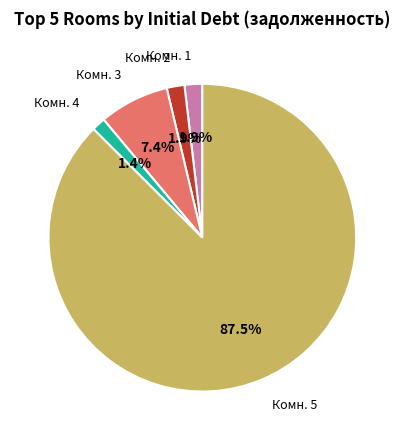

Does any single category account for the majority?

Yes